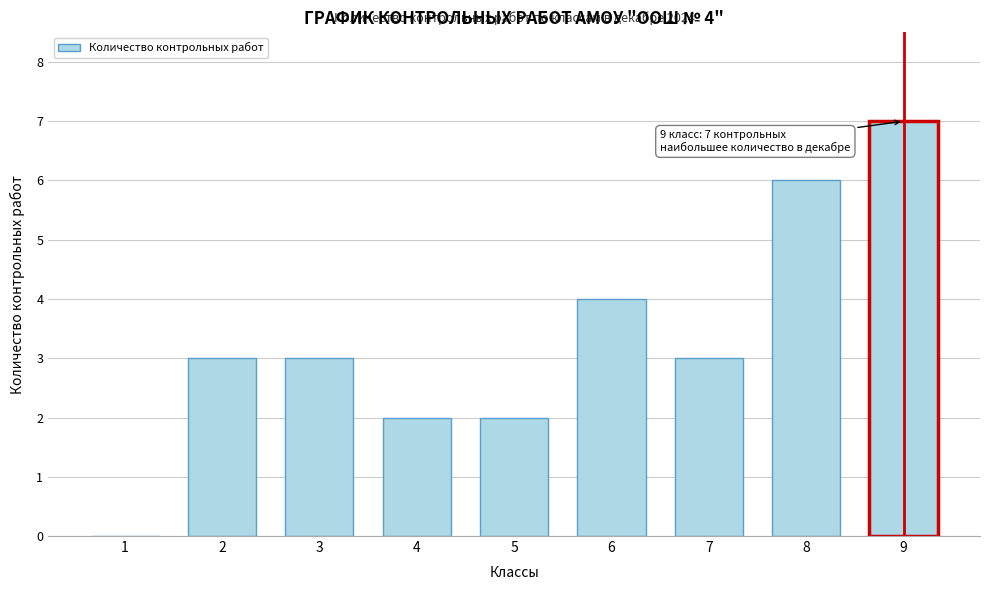

Reading left to right, what are all the values shown in this chart?

1=0	2=3	3=3	4=2	5=2	6=4	7=3	8=6	9=7